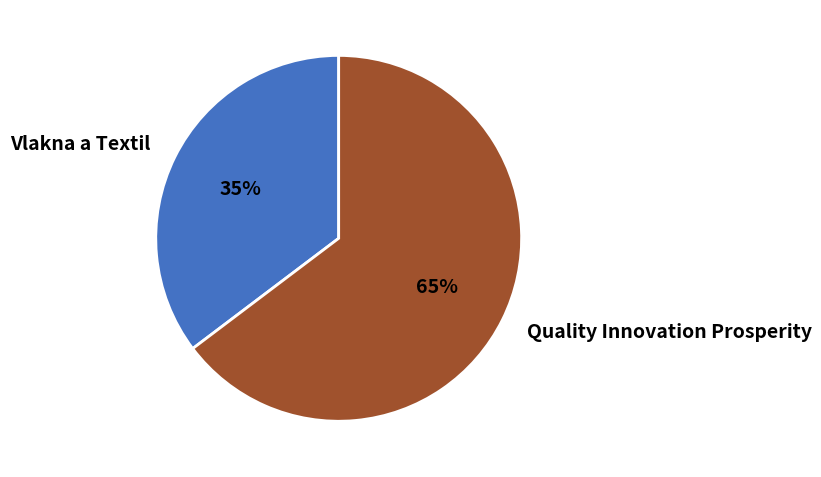

To the nearest percent, what is the combined percentage of Vlakna a Textil and Quality Innovation Prosperity?

100%